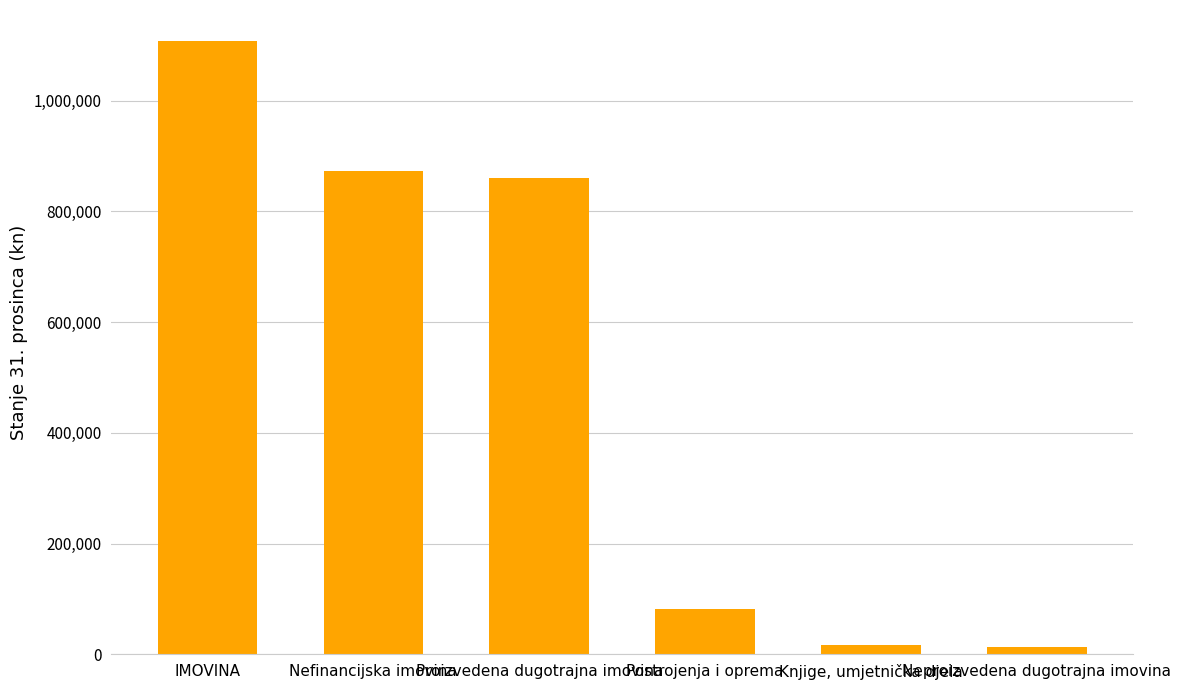

List the labels in order of value, smallest first.

Neproizvedena dugotrajna imovina, Knjige, umjetnička djela, Postrojenja i oprema, Proizvedena dugotrajna imovina, Nefinancijska imovina, IMOVINA